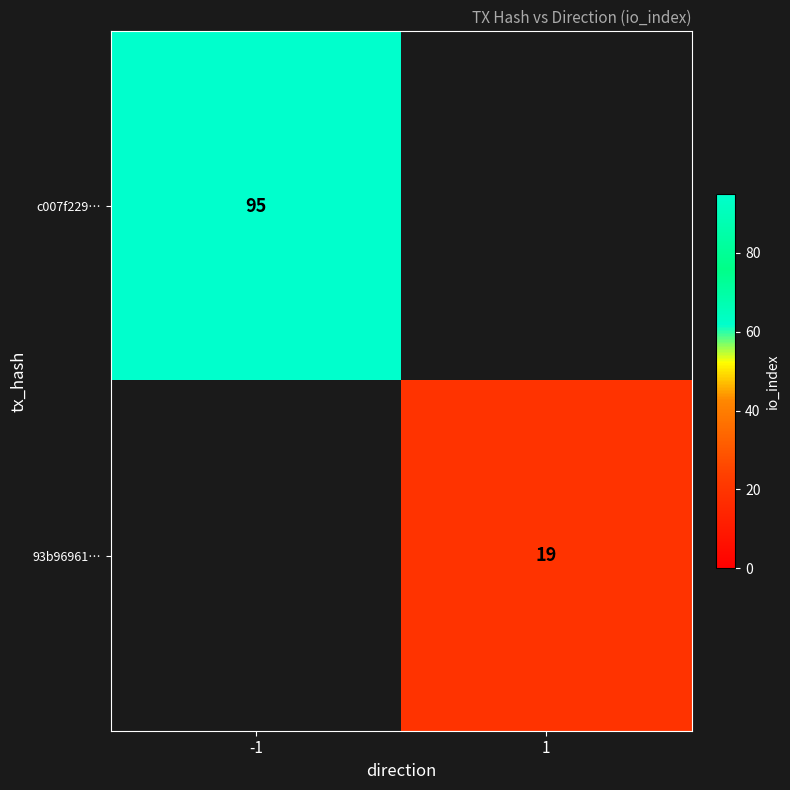

True or false: c007f229… has a value of 95 at -1.

True